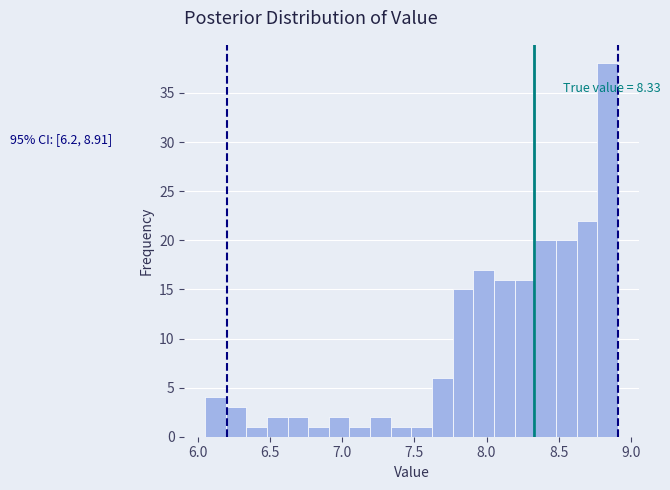

Around what value on the x-axis is the tallest bar? Give the approximate position of its centre, as read against the axis.

8.85